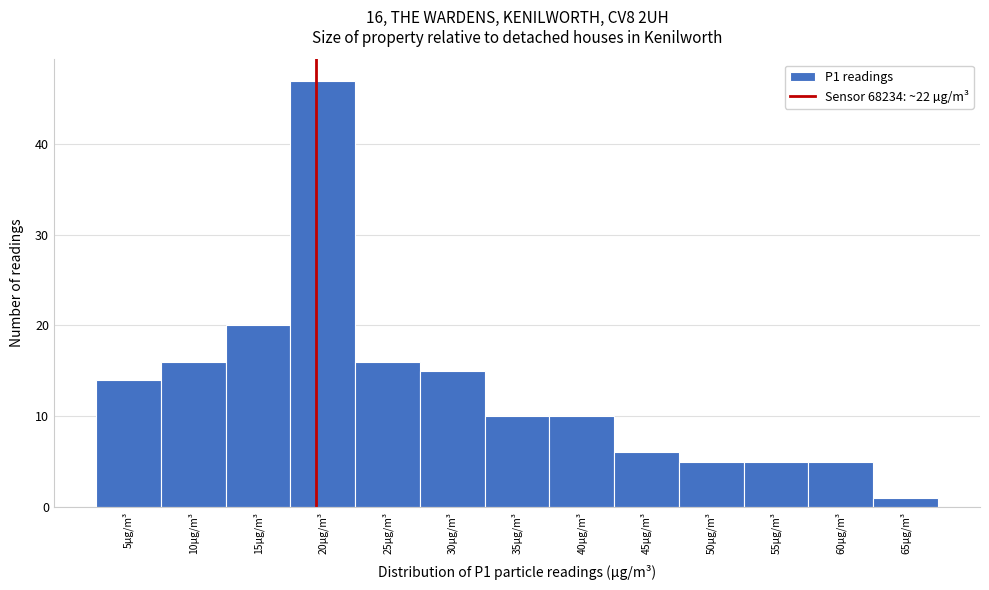

Reading left to right, transcribe all the data shown in this chart.

5µg/m³=14	10µg/m³=16	15µg/m³=20	20µg/m³=47	25µg/m³=16	30µg/m³=15	35µg/m³=10	40µg/m³=10	45µg/m³=6	50µg/m³=5	55µg/m³=5	60µg/m³=5	65µg/m³=1